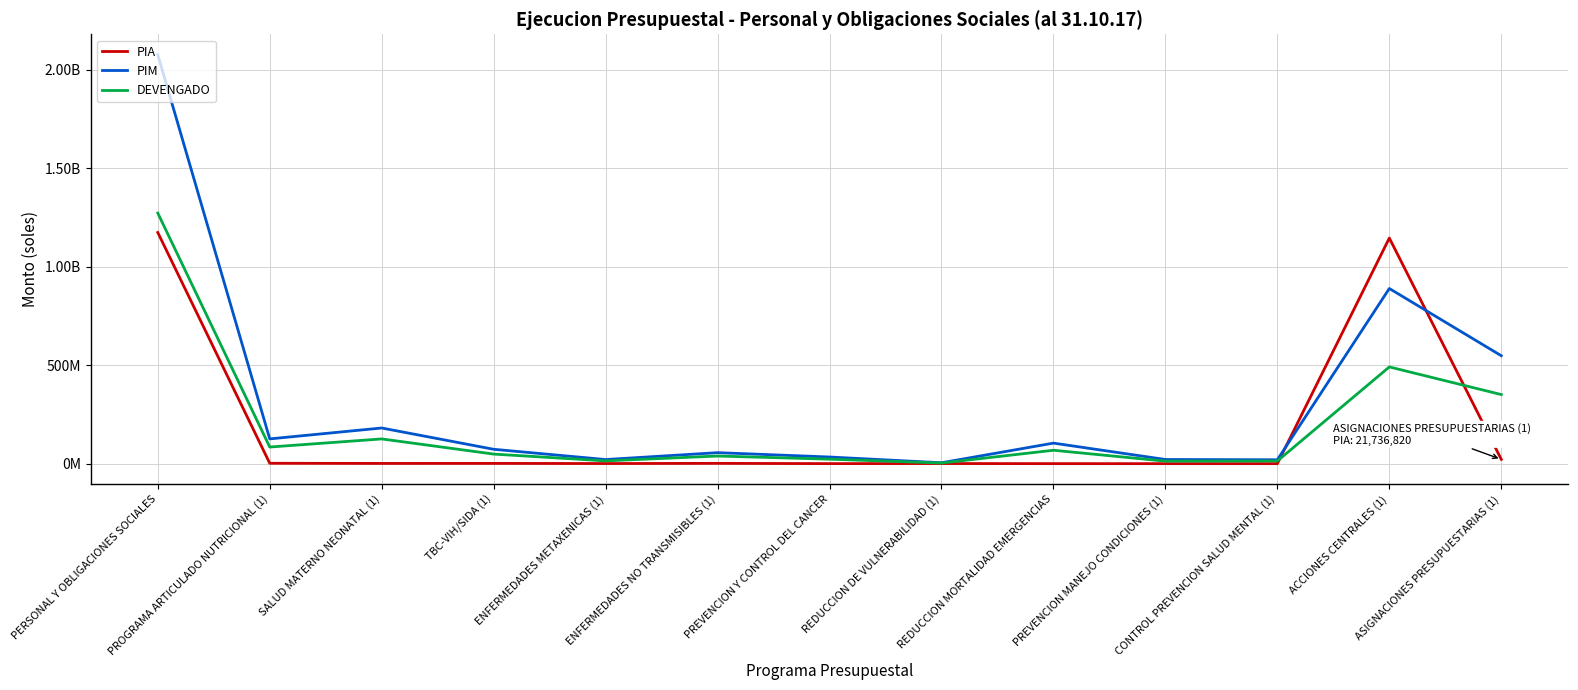

In PIM, how many points are higher than both neighbors (excluding endpoints)?

4